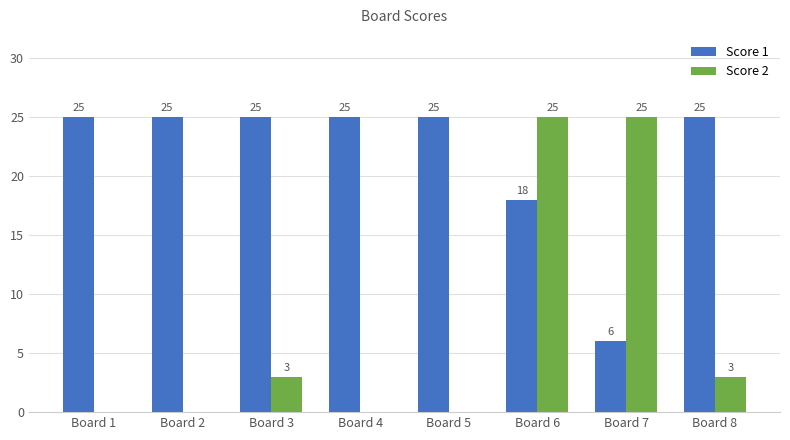

What is the average value of the Score 1 series?

22